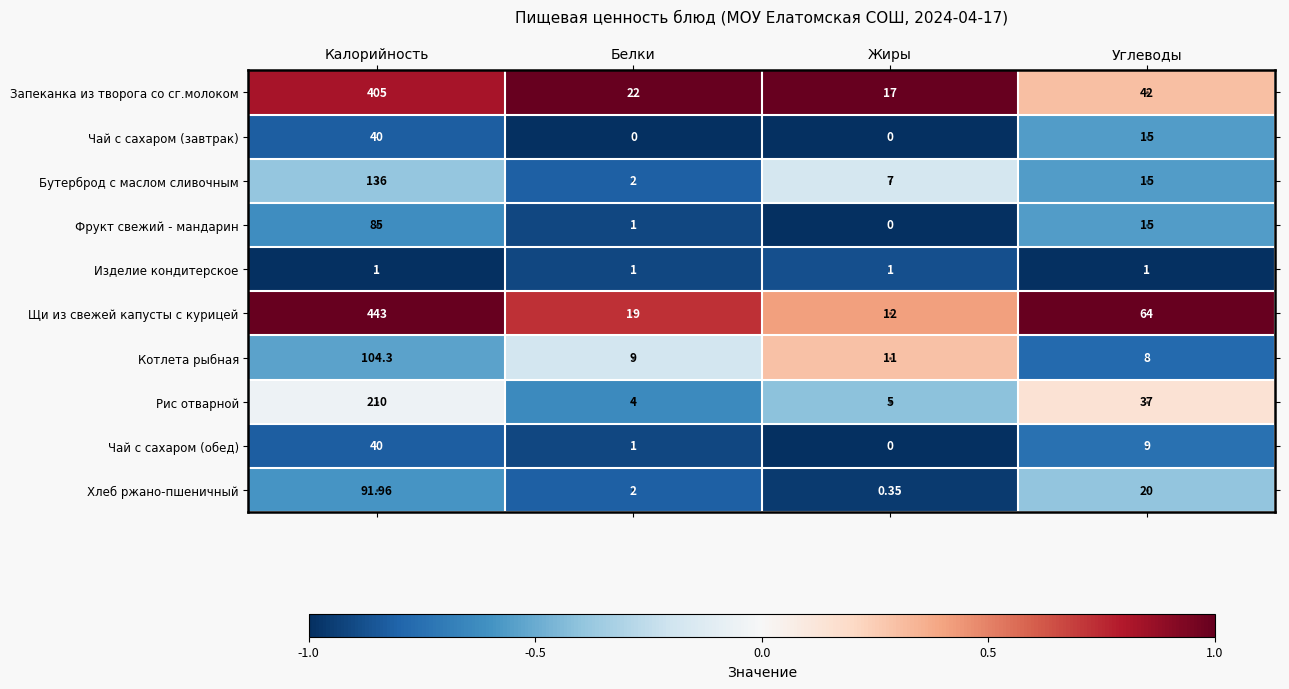

Which series changed the most between Калорийность and Углеводы?

Щи из свежей капусты с курицей